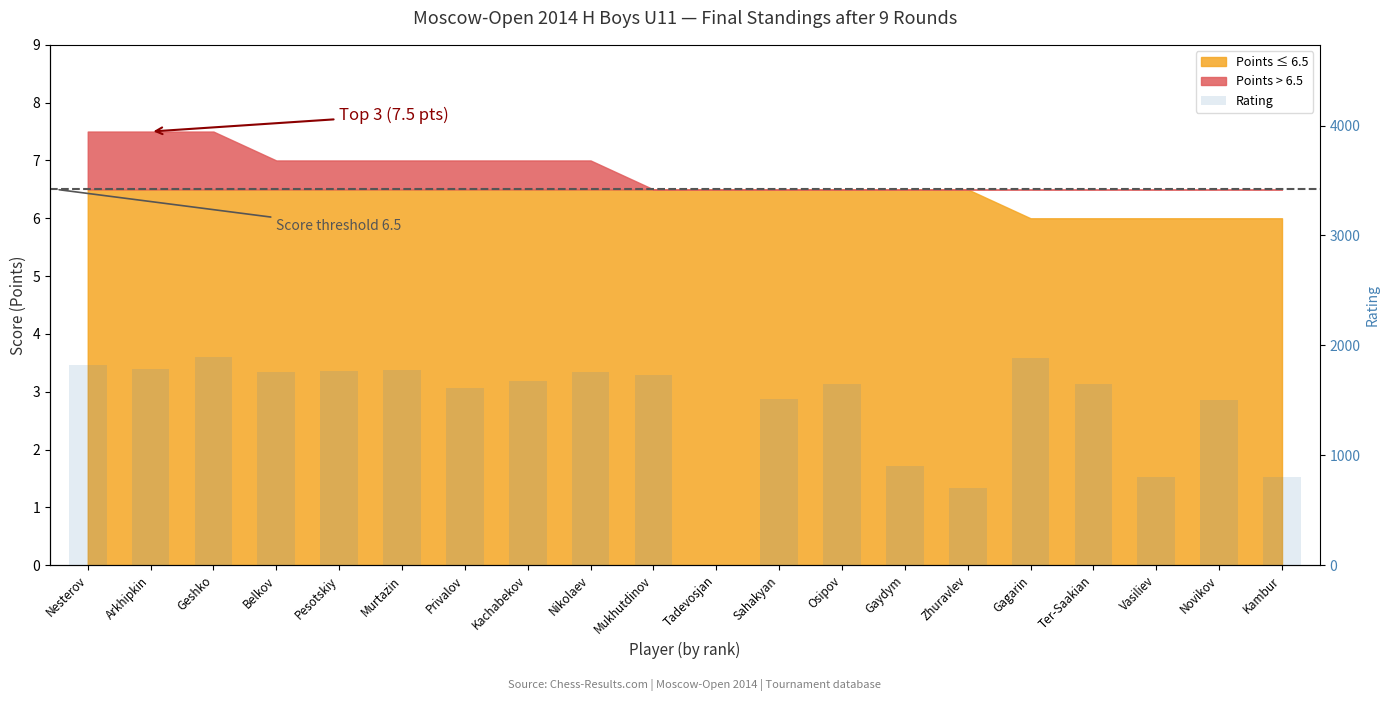

At which label is the value closest to 947?

Gaydym